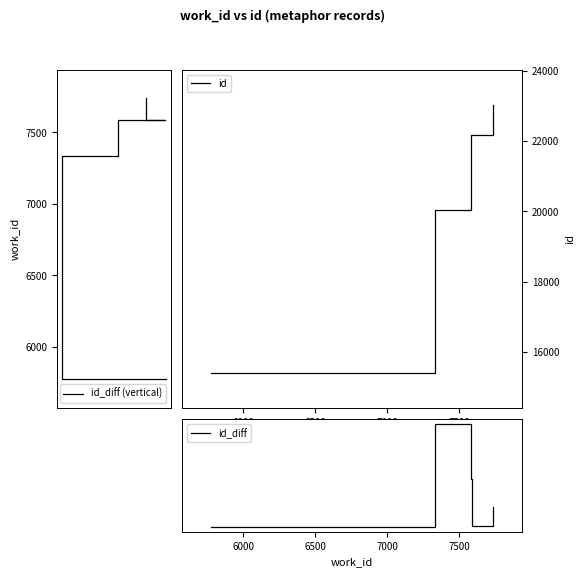

How many series are shown in this chart?

3